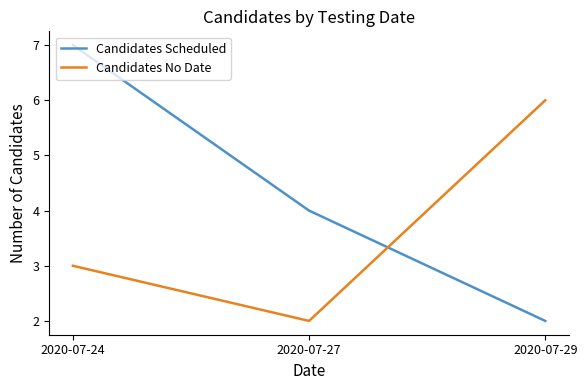

At which label is Candidates No Date closest to 4?

2020-07-24